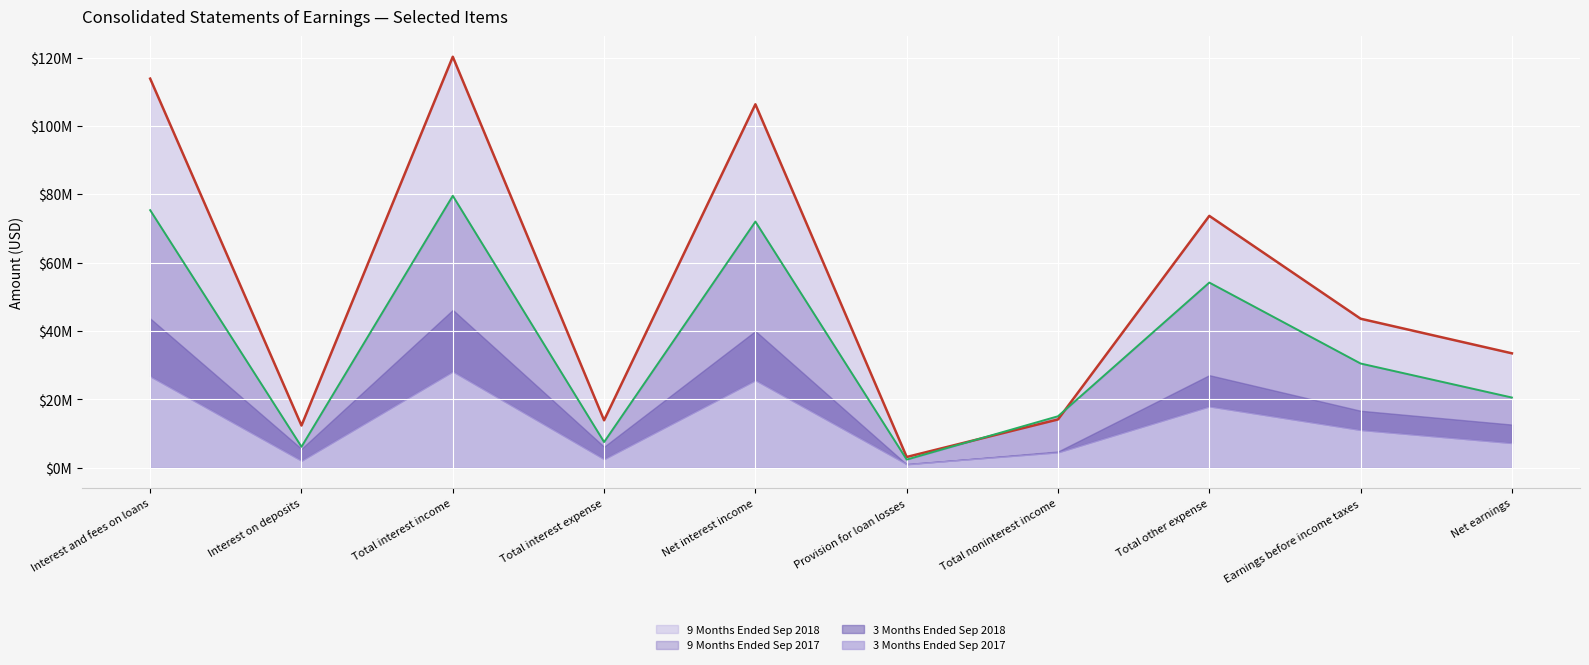

What is the sum of the 9 Months Ended Sep 2018 values at Net interest income and Interest on deposits?

118698000